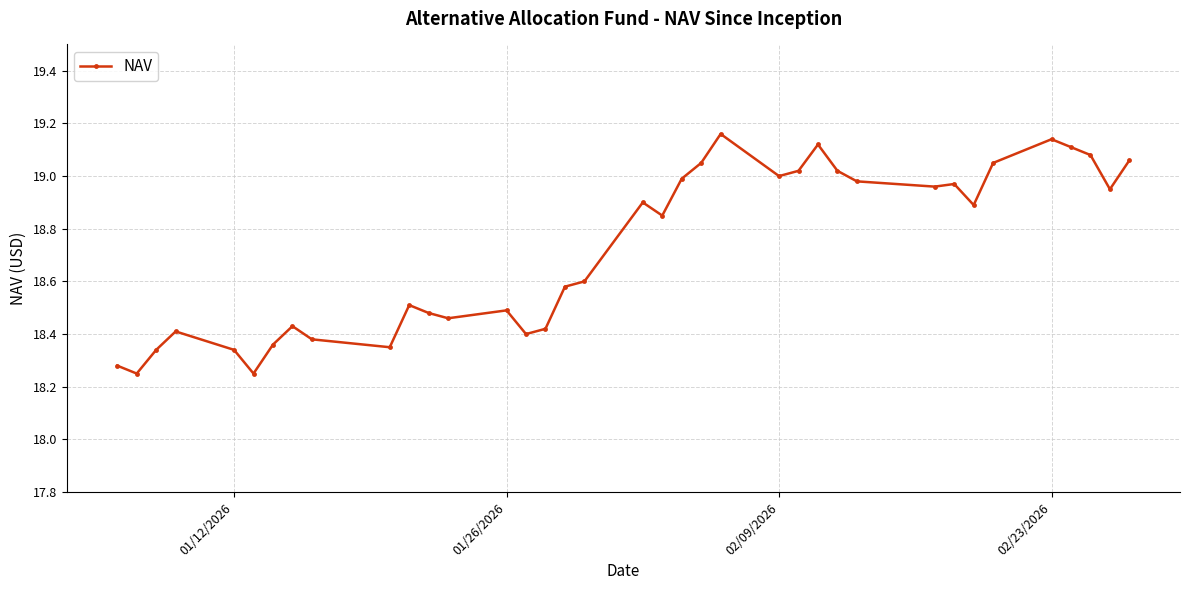

What is the sum of all values?

692.6